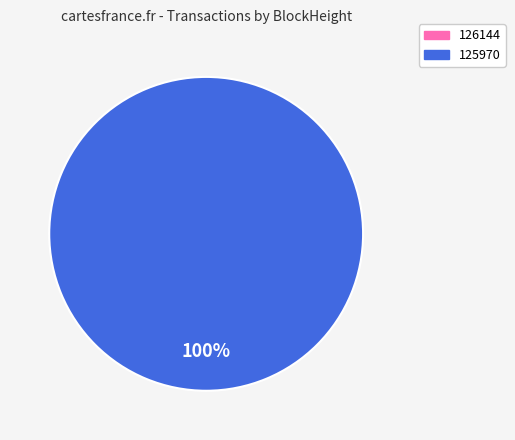

Is it true that 125970 is 100% of the pie?

True